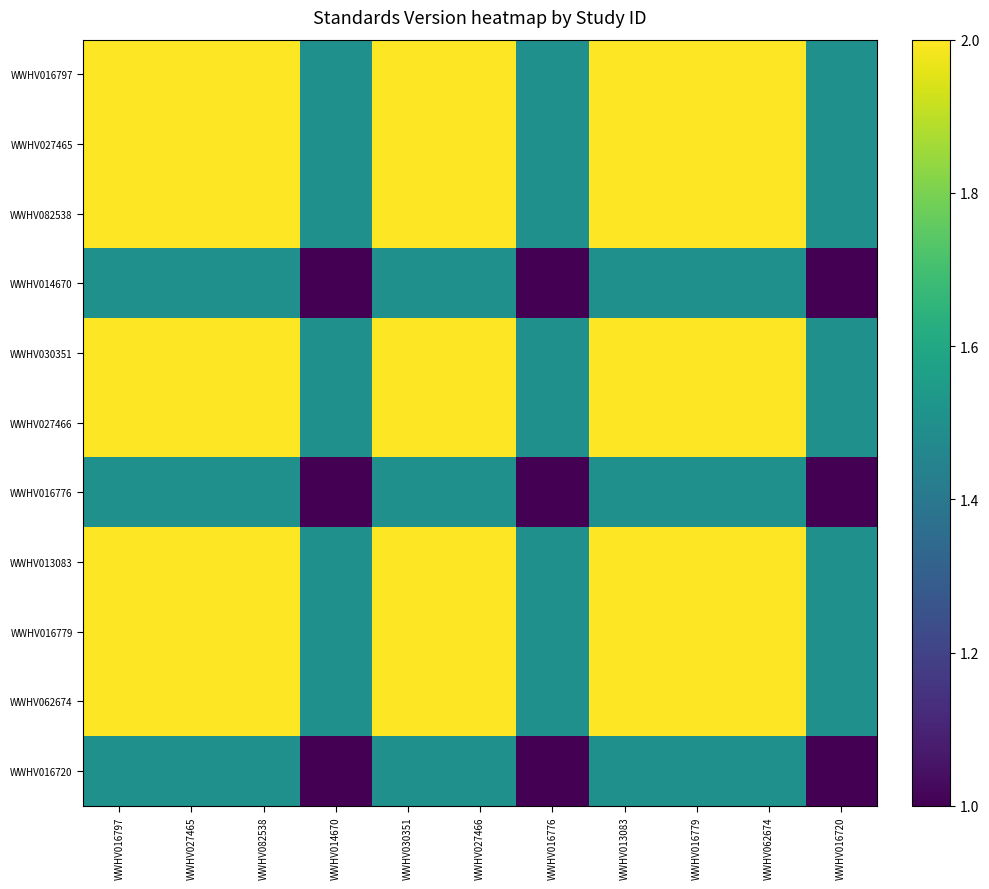

Rank the series by their maximum value, from highest to lowest.

WWHV016797, WWHV027465, WWHV082538, WWHV030351, WWHV027466, WWHV013083, WWHV016779, WWHV062674, WWHV014670, WWHV016776, WWHV016720